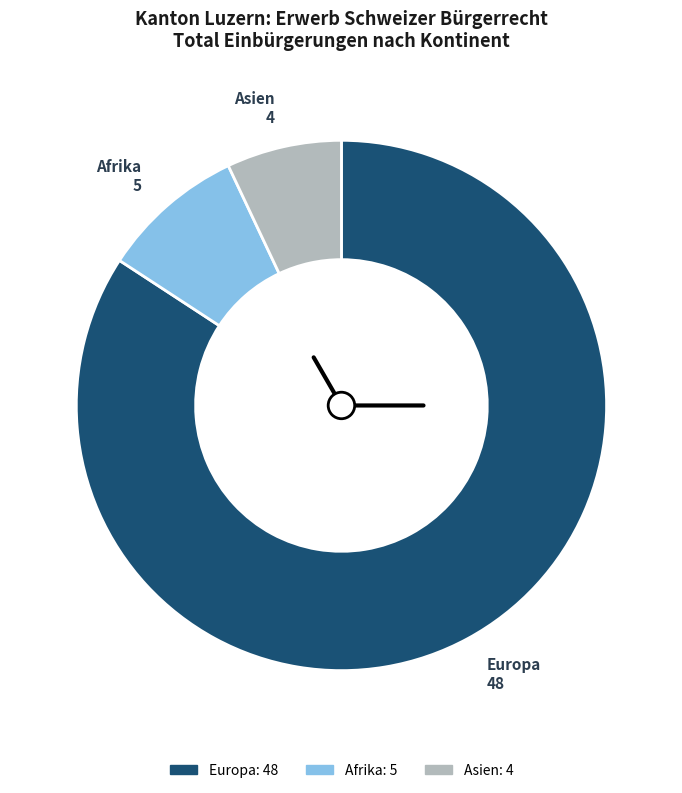

Rank the categories by value from highest to lowest.

Europa, Afrika, Asien